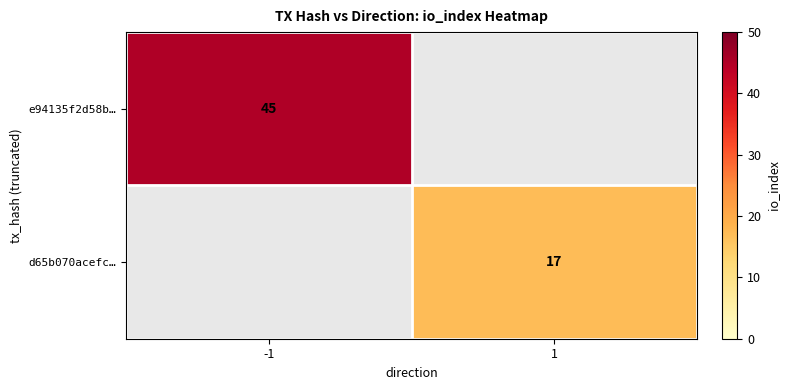

True or false: d65b070acefc… has a value of 22 at 1.

False